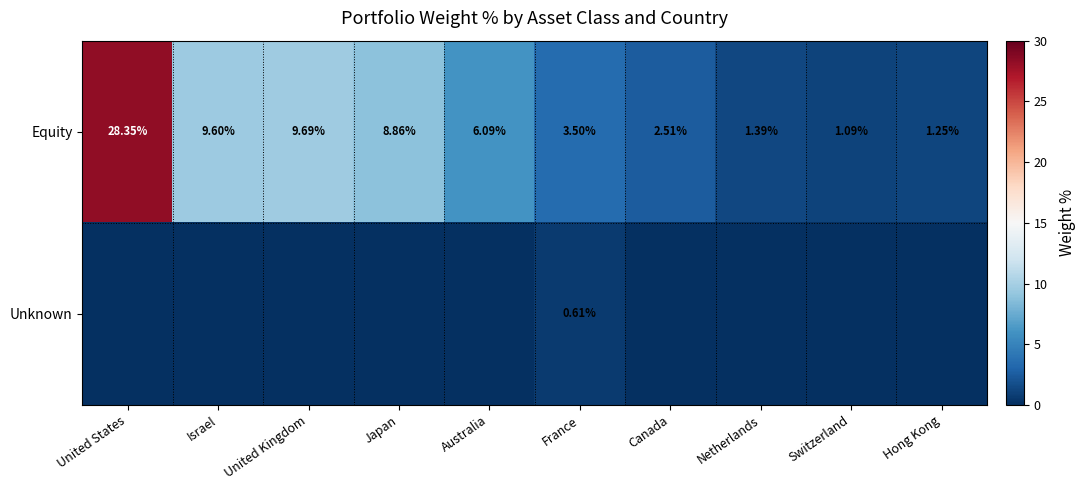

At which label does Equity first exceed 6?

United States